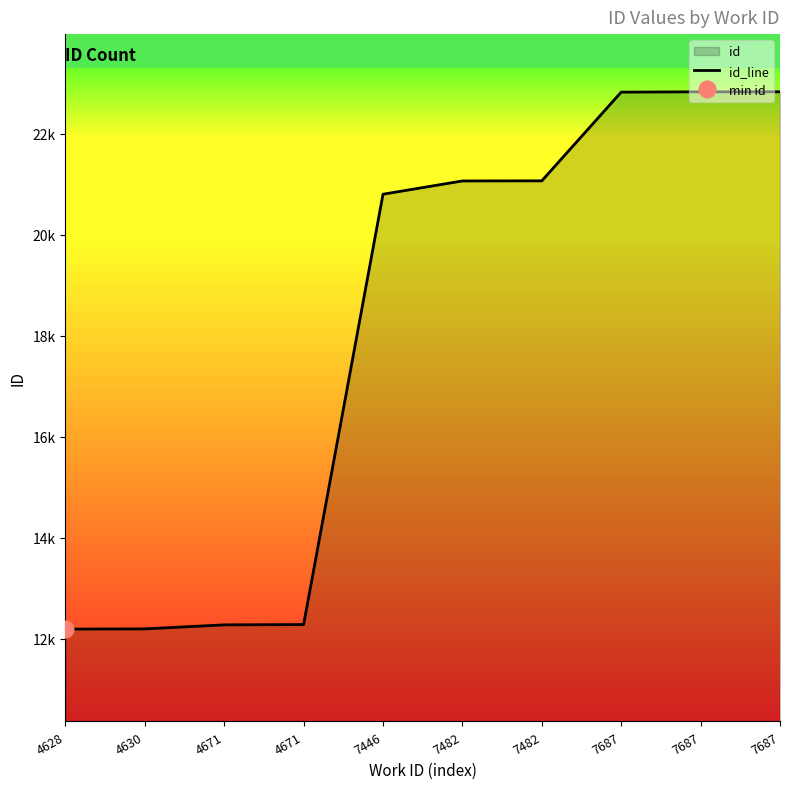

The value at 4671 is 8379. True or false?

False